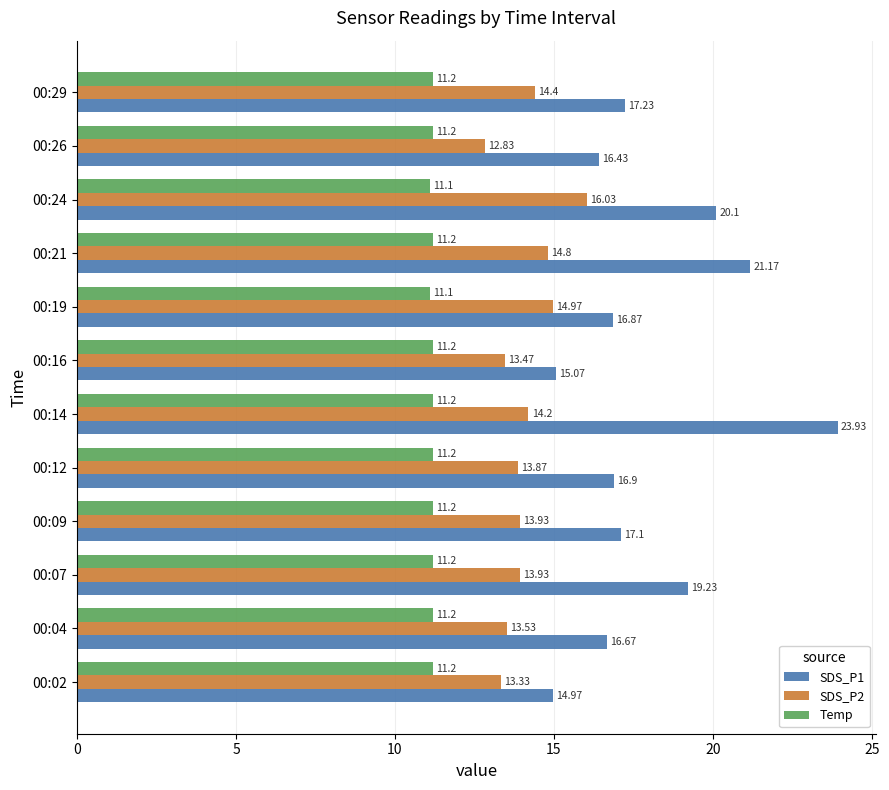

Which series has the widest spread of values?

SDS_P1